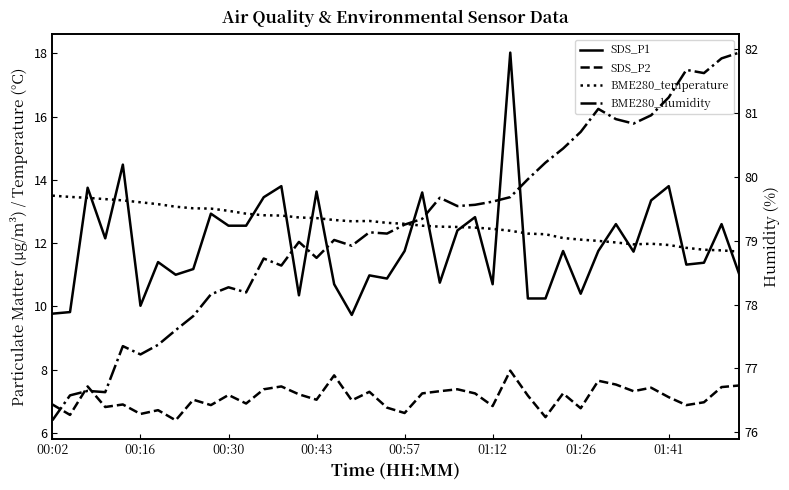

What is the difference between the maximum and minimum values in the SDS_P1 series?

8.3